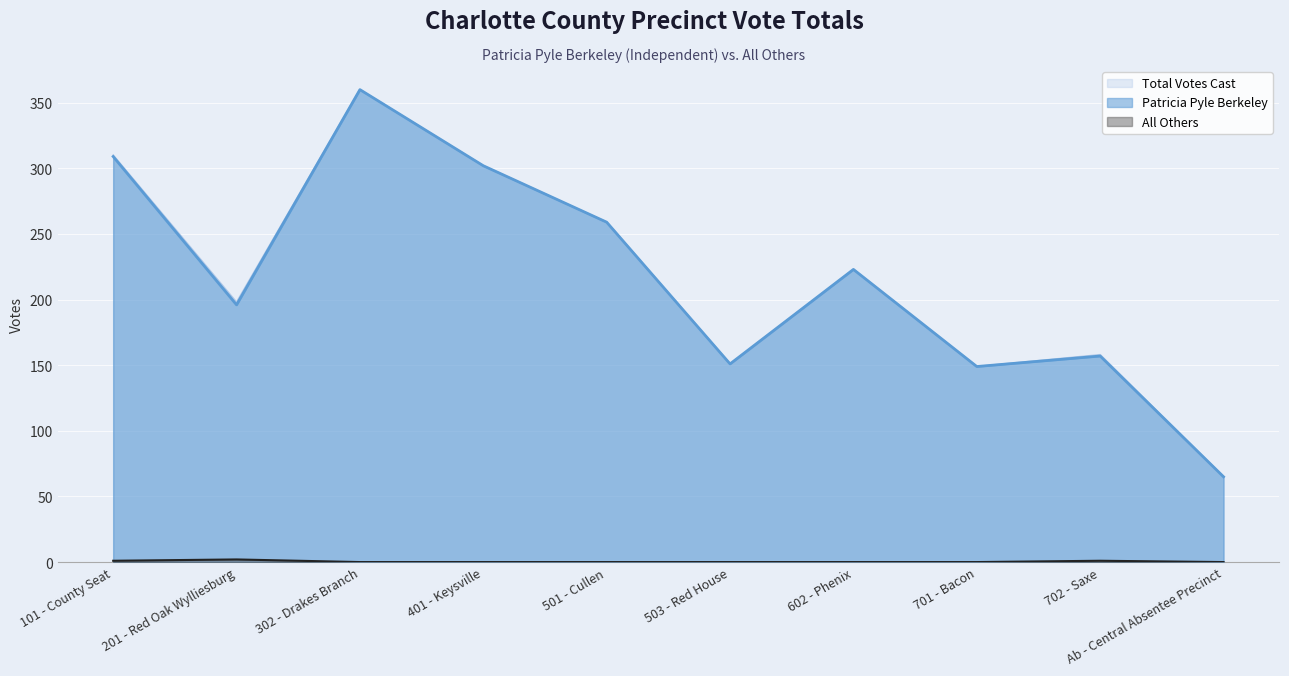

At which category is the sum across all series the highest?

302 - Drakes Branch